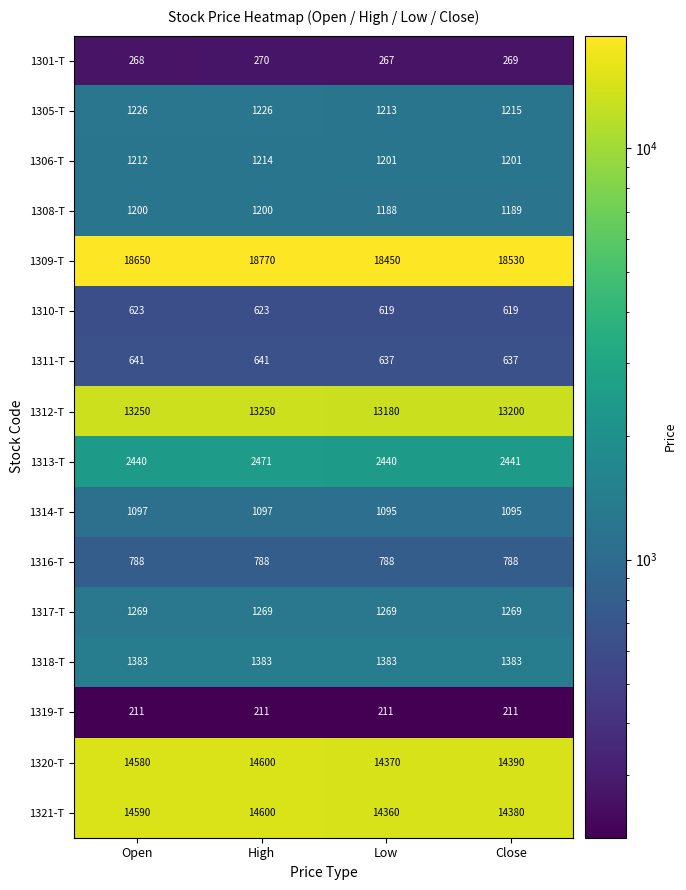

What is the difference between the second highest and second lowest values in the 1310-T series?

4